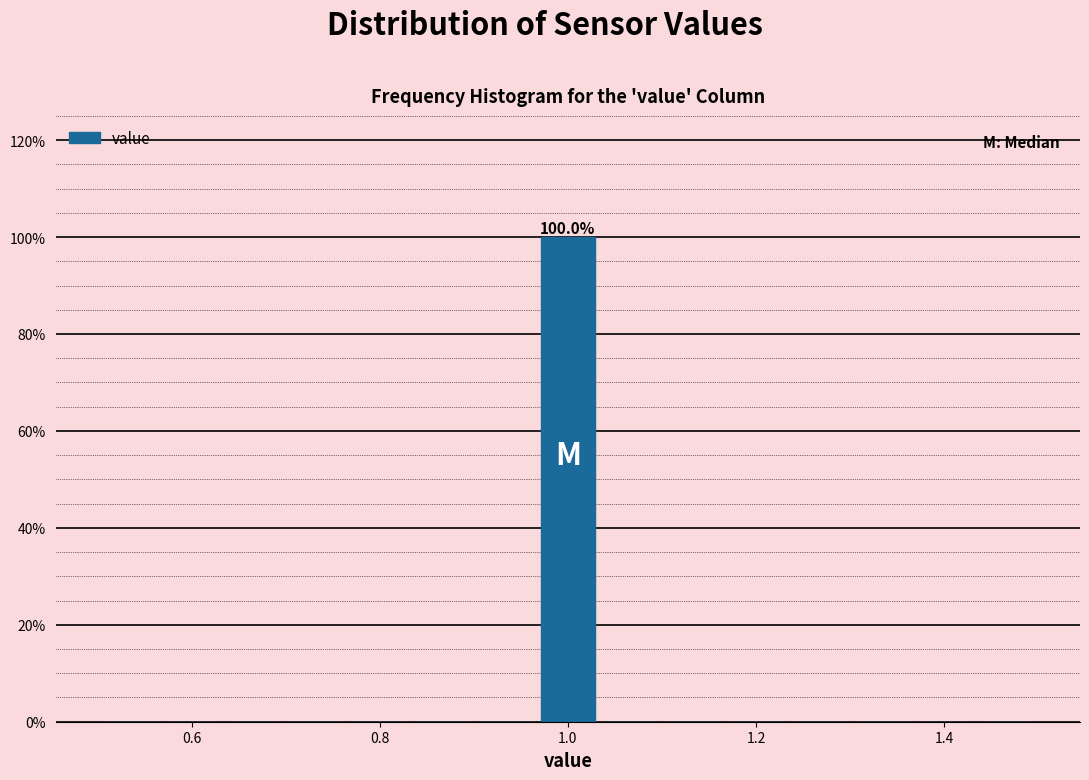

Read against the x-axis, roughly where is the centre of the tallest bar?

1.00